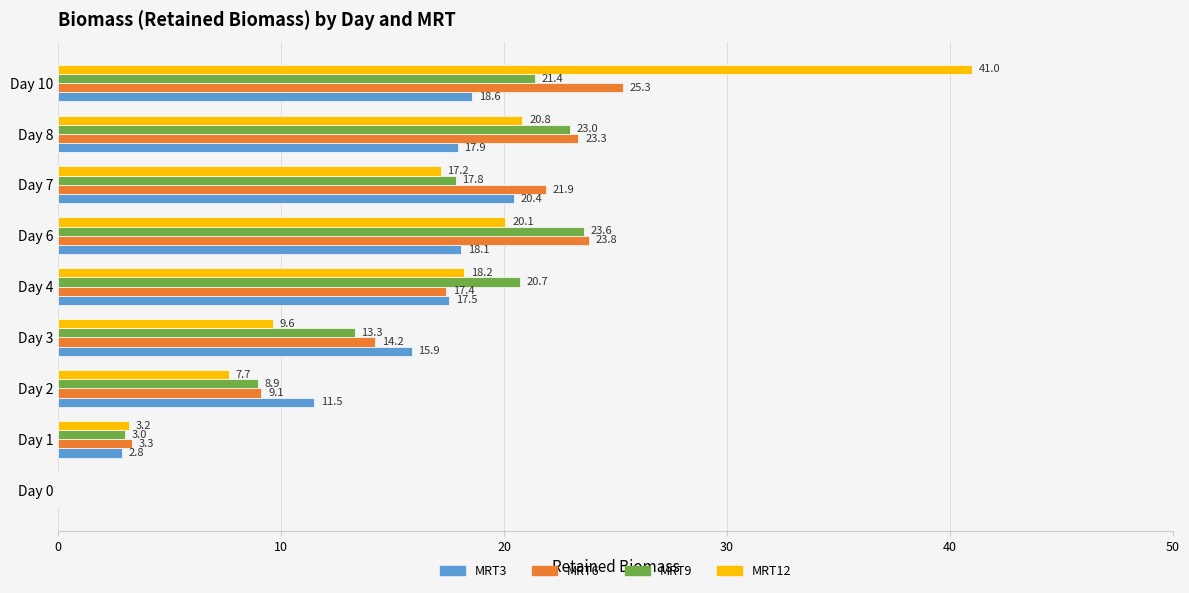

Which series changed the most between Day 0 and Day 3?

MRT3